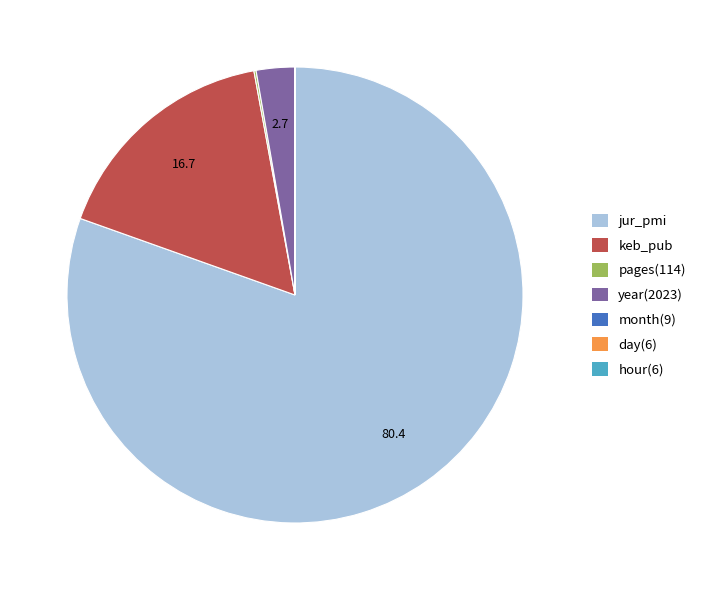

Is there any slice that represents more than half of the pie?

Yes